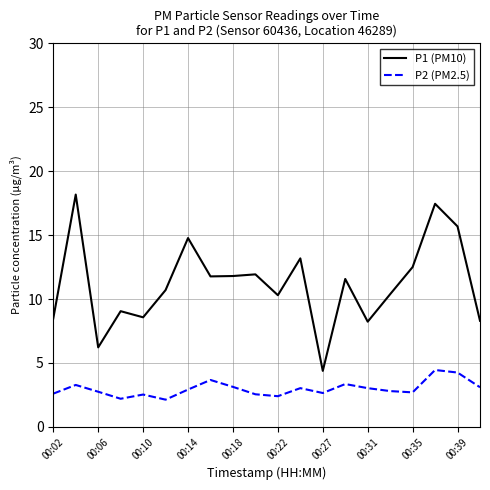

Which series has the widest spread of values?

P1 (PM10)